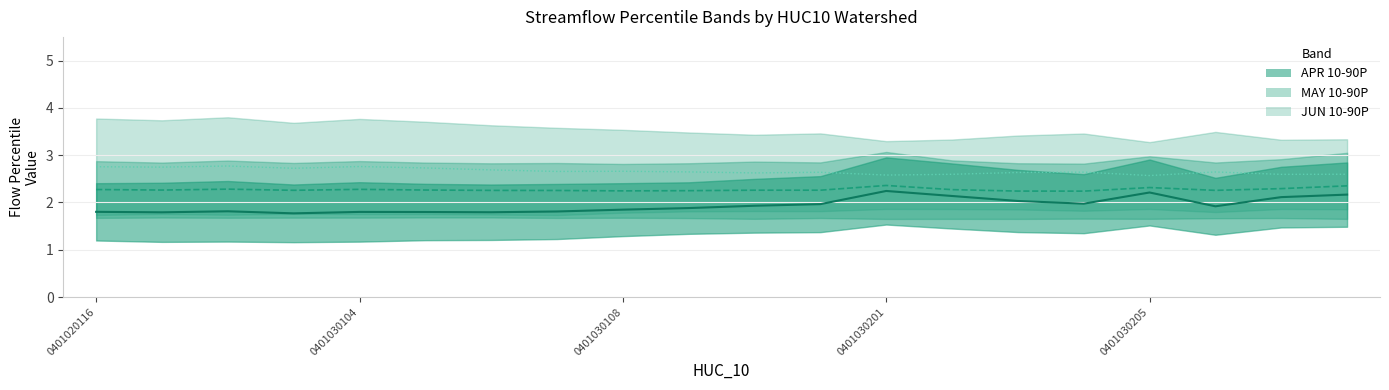

Reading right to left, list all the values displayed in this chart.

APR median: 2.2	2.1	1.9	2.2	2.0	2.0	2.1	2.2	2.0	1.9	1.9	1.8	1.8	1.8	1.8	1.8	1.8	1.8	1.8	1.8
MAY median: 2.4	2.3	2.3	2.3	2.2	2.2	2.3	2.4	2.3	2.3	2.2	2.2	2.3	2.3	2.3	2.3	2.3	2.3	2.3	2.3
JUN median: 2.6	2.6	2.6	2.6	2.6	2.6	2.6	2.6	2.6	2.6	2.6	2.7	2.7	2.7	2.7	2.8	2.7	2.8	2.7	2.8